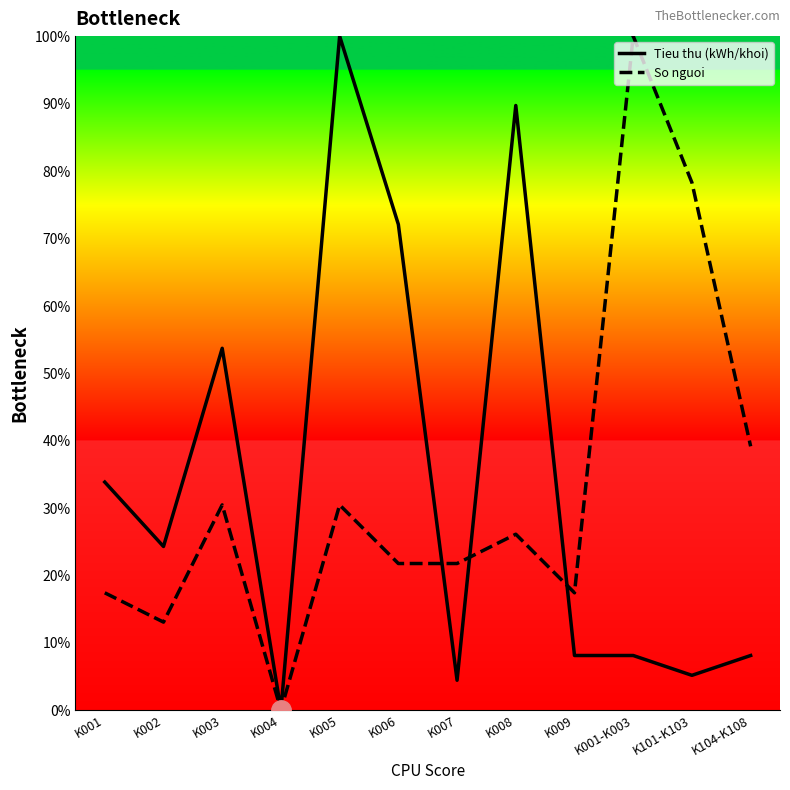

At which category does So nguoi reach its first local peak?

K003